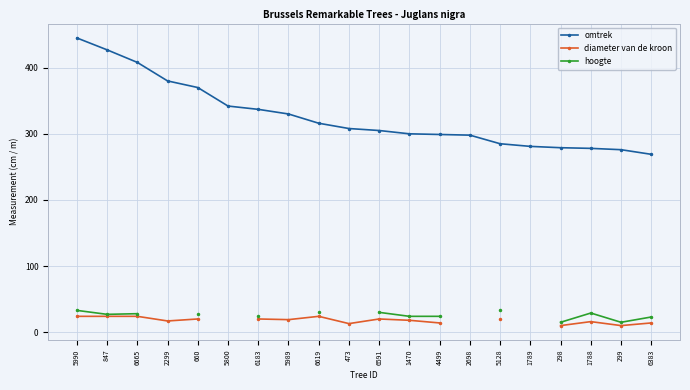

Which series has the largest range (max minus min)?

omtrek